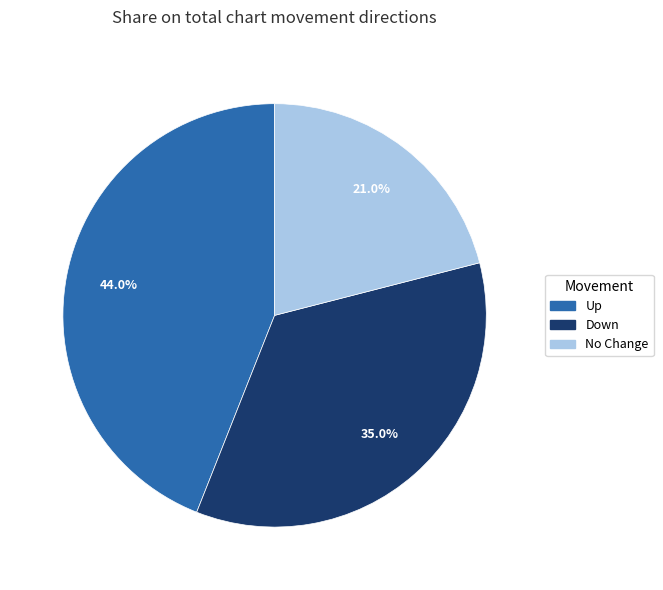

Is there a majority slice in this chart?

No